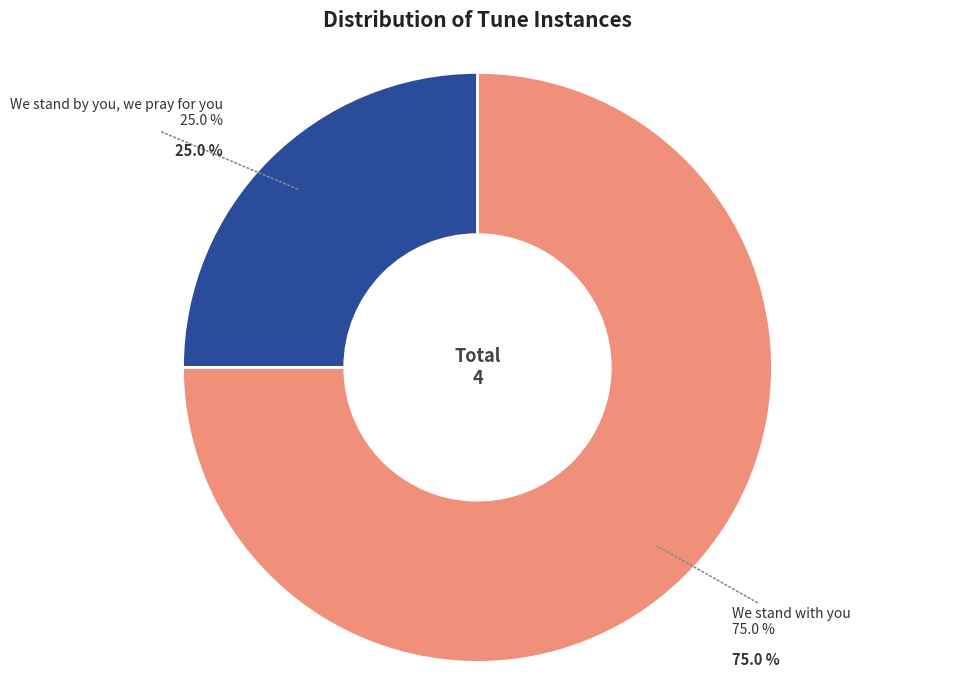

Approximately how many times larger is the value at [We stand by you, we pray for you] compared to [We stand with you]?

0.3